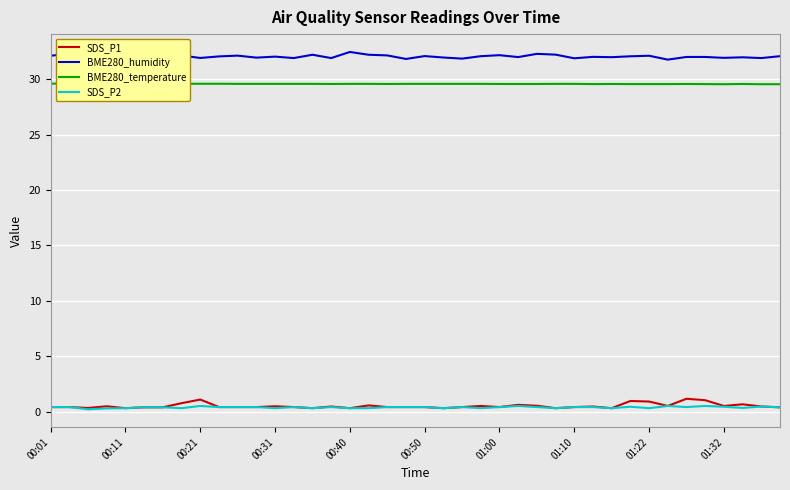

True or false: BME280_temperature and SDS_P1 intersect in this chart.

False